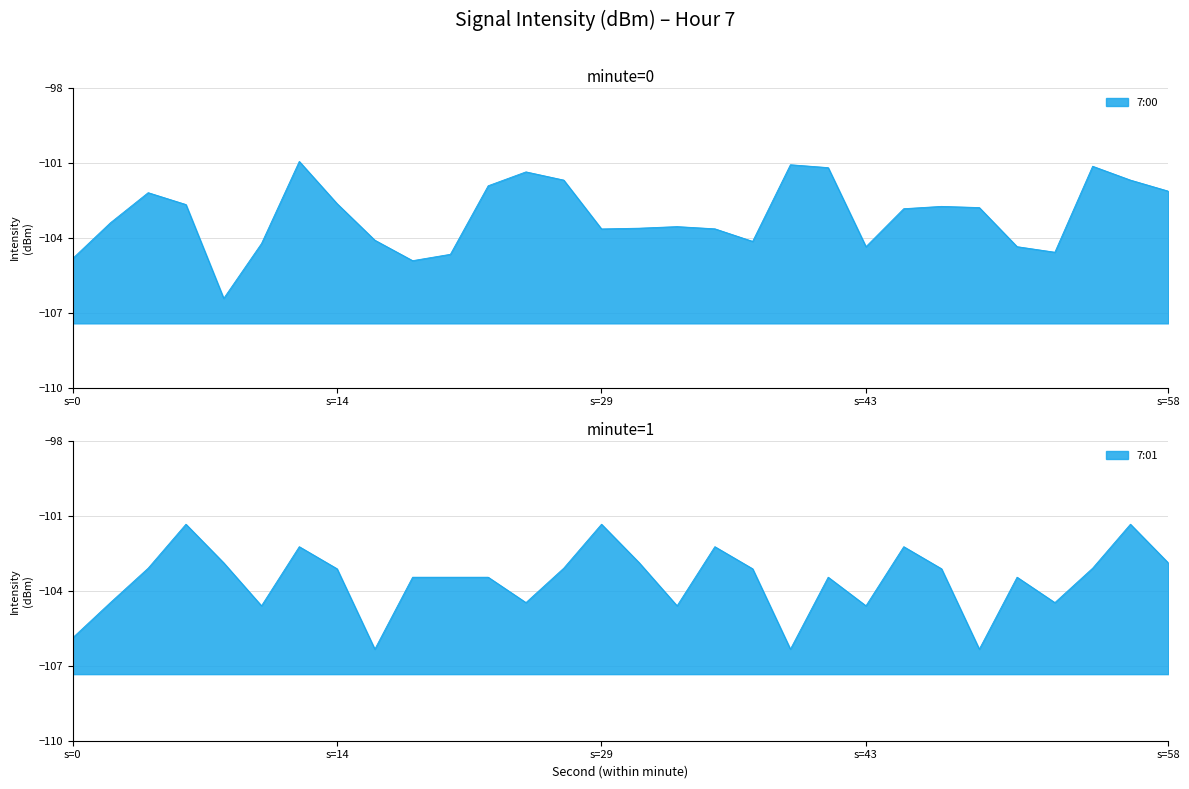

True or false: 7:00 has more than 1 interior local peaks.

True